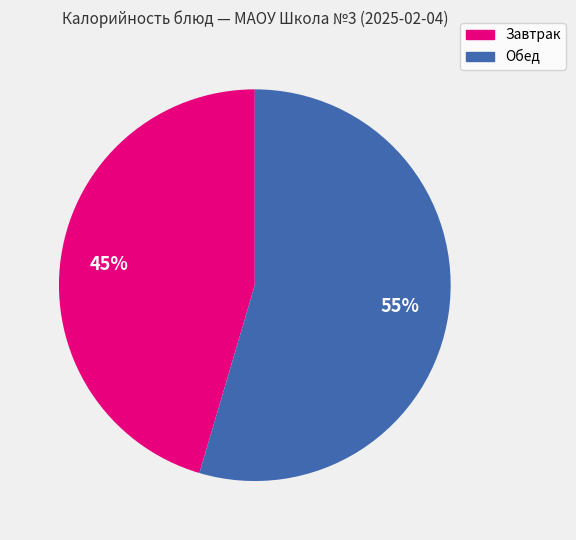

To the nearest percent, what is the average slice percentage?

50%